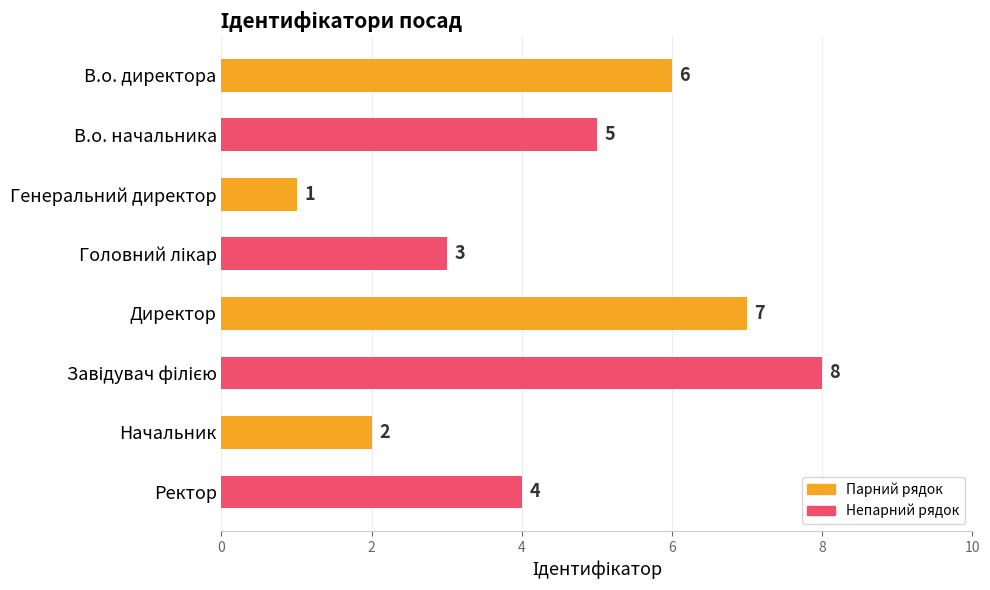

Approximately how many times larger is the value at Начальник compared to Директор?

0.3